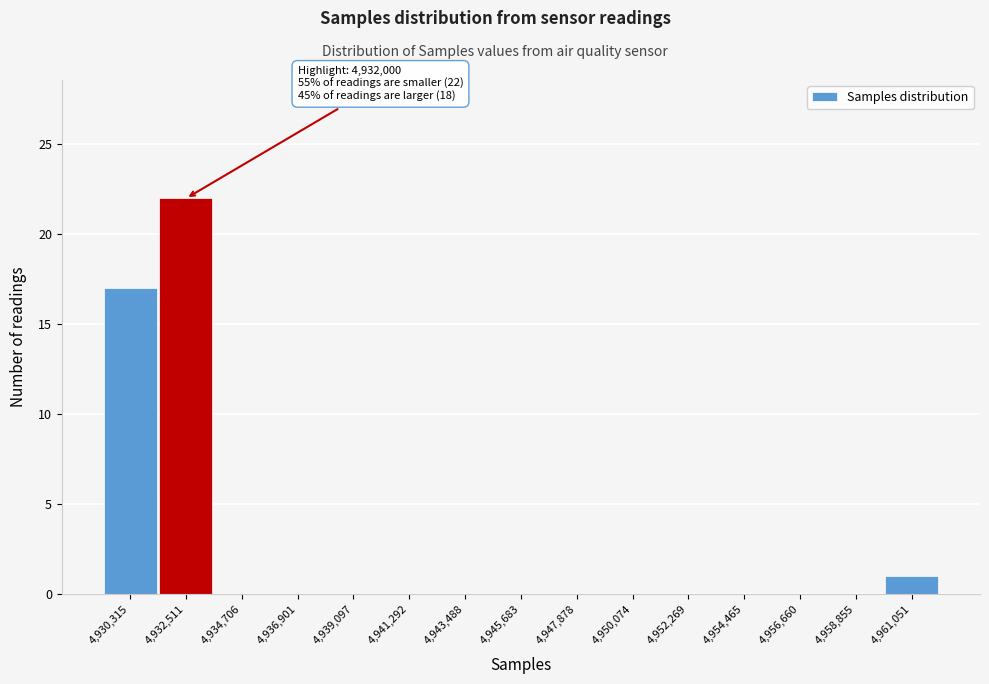

Which range on the x-axis has the tallest bar?

4931500 to 4933500